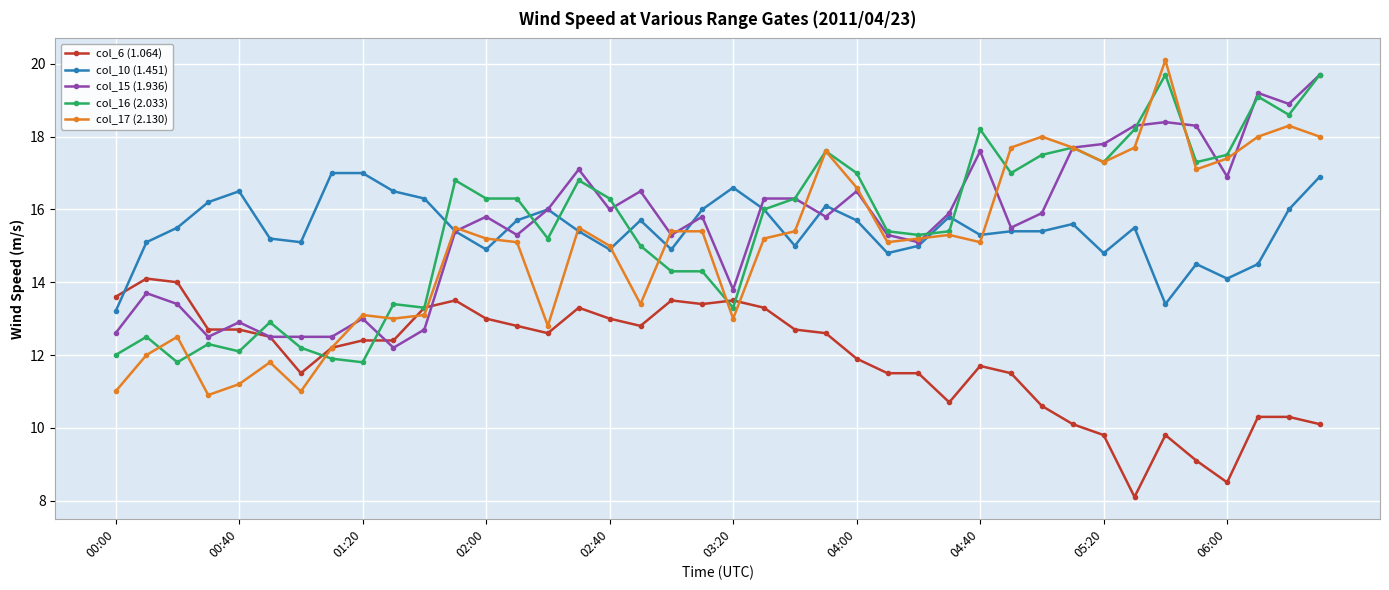

At how many categories does at least one series exceed 10?

40